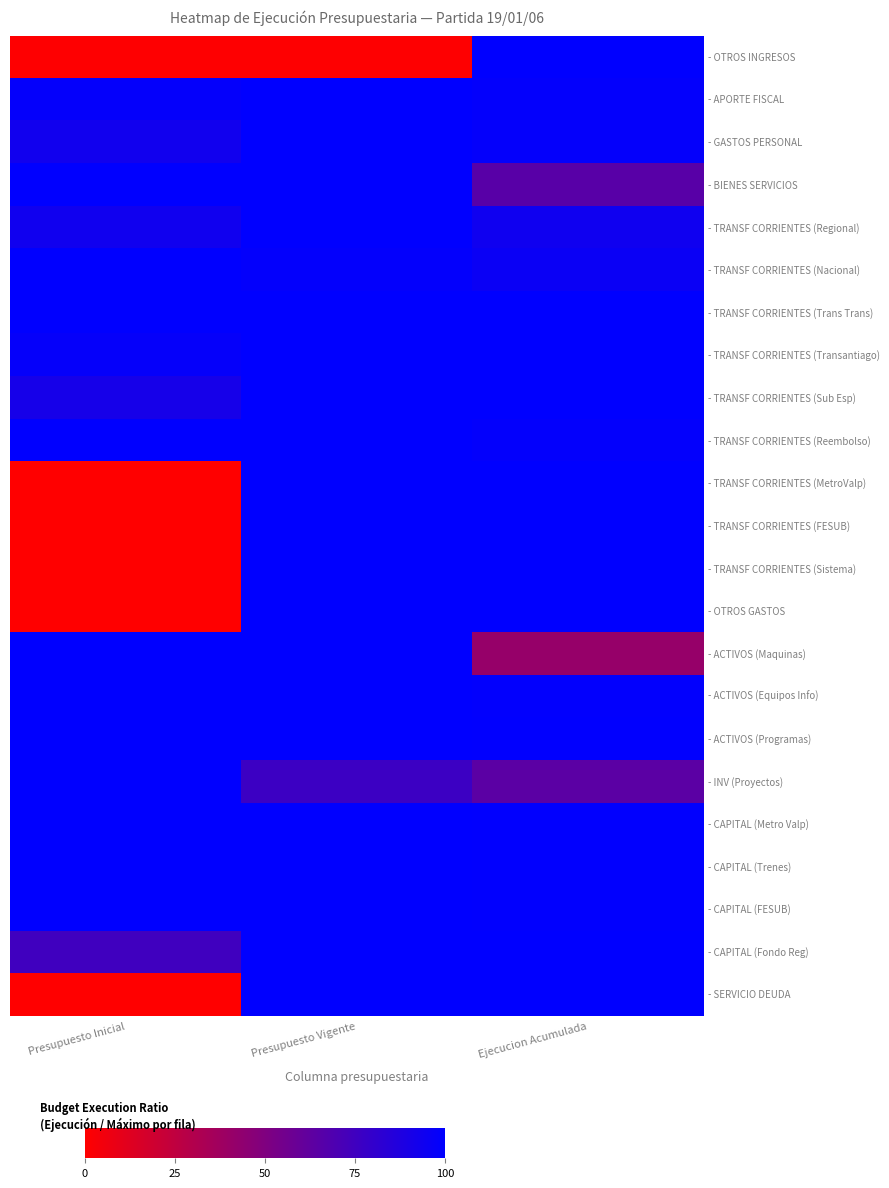

Reading left to right, transcribe all the data shown in this chart.

- OTROS INGRESOS: Presupuesto Inicial=0.0	Presupuesto Vigente=0.0	Ejecucion Acumulada=1.0
- APORTE FISCAL: Presupuesto Inicial=1.0	Presupuesto Vigente=1.0	Ejecucion Acumulada=1.0
- GASTOS PERSONAL: Presupuesto Inicial=0.9	Presupuesto Vigente=1.0	Ejecucion Acumulada=1.0
- BIENES SERVICIOS: Presupuesto Inicial=1.0	Presupuesto Vigente=1.0	Ejecucion Acumulada=0.7
- TRANSF CORRIENTES (Regional): Presupuesto Inicial=0.9	Presupuesto Vigente=1.0	Ejecucion Acumulada=0.9
- TRANSF CORRIENTES (Nacional): Presupuesto Inicial=1.0	Presupuesto Vigente=1.0	Ejecucion Acumulada=1.0
- TRANSF CORRIENTES (Trans Trans): Presupuesto Inicial=1.0	Presupuesto Vigente=1.0	Ejecucion Acumulada=1.0
- TRANSF CORRIENTES (Transantiago): Presupuesto Inicial=1.0	Presupuesto Vigente=1.0	Ejecucion Acumulada=1.0
- TRANSF CORRIENTES (Sub Esp): Presupuesto Inicial=0.9	Presupuesto Vigente=1.0	Ejecucion Acumulada=1.0
- TRANSF CORRIENTES (Reembolso): Presupuesto Inicial=1.0	Presupuesto Vigente=1.0	Ejecucion Acumulada=1.0
- TRANSF CORRIENTES (MetroValp): Presupuesto Inicial=0.0	Presupuesto Vigente=1.0	Ejecucion Acumulada=1.0
- TRANSF CORRIENTES (FESUB): Presupuesto Inicial=0.0	Presupuesto Vigente=1.0	Ejecucion Acumulada=1.0
- TRANSF CORRIENTES (Sistema): Presupuesto Inicial=0.0	Presupuesto Vigente=1.0	Ejecucion Acumulada=1.0
- OTROS GASTOS: Presupuesto Inicial=0.0	Presupuesto Vigente=1.0	Ejecucion Acumulada=1.0
- ACTIVOS (Maquinas): Presupuesto Inicial=1.0	Presupuesto Vigente=1.0	Ejecucion Acumulada=0.4
- ACTIVOS (Equipos Info): Presupuesto Inicial=1.0	Presupuesto Vigente=1.0	Ejecucion Acumulada=1.0
- ACTIVOS (Programas): Presupuesto Inicial=1.0	Presupuesto Vigente=1.0	Ejecucion Acumulada=1.0
- INV (Proyectos): Presupuesto Inicial=1.0	Presupuesto Vigente=0.8	Ejecucion Acumulada=0.6
- CAPITAL (Metro Valp): Presupuesto Inicial=1.0	Presupuesto Vigente=1.0	Ejecucion Acumulada=1.0
- CAPITAL (Trenes): Presupuesto Inicial=1.0	Presupuesto Vigente=1.0	Ejecucion Acumulada=1.0
- CAPITAL (FESUB): Presupuesto Inicial=1.0	Presupuesto Vigente=1.0	Ejecucion Acumulada=1.0
- CAPITAL (Fondo Reg): Presupuesto Inicial=0.7	Presupuesto Vigente=1.0	Ejecucion Acumulada=1.0
- SERVICIO DEUDA: Presupuesto Inicial=0.0	Presupuesto Vigente=1.0	Ejecucion Acumulada=1.0